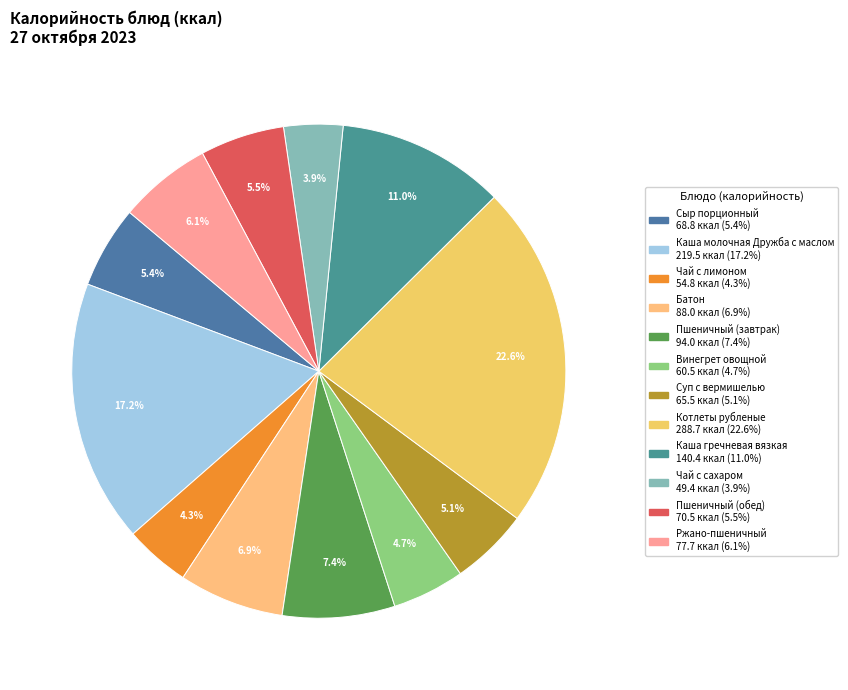

What percentage is the Каша гречневая вязкая slice, to the nearest percent?

11%